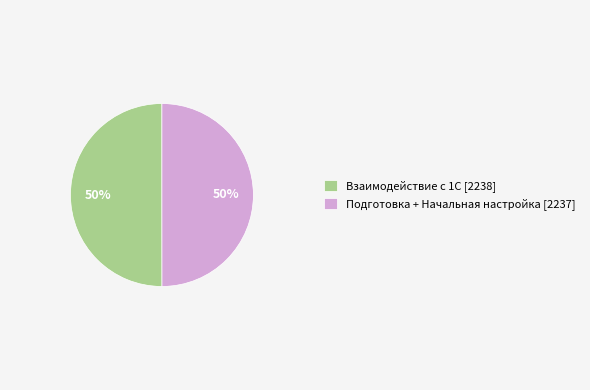

Approximately how many times larger is the value at Взаимодействие с 1С [2238] compared to Подготовка + Начальная настройка [2237]?

1.0